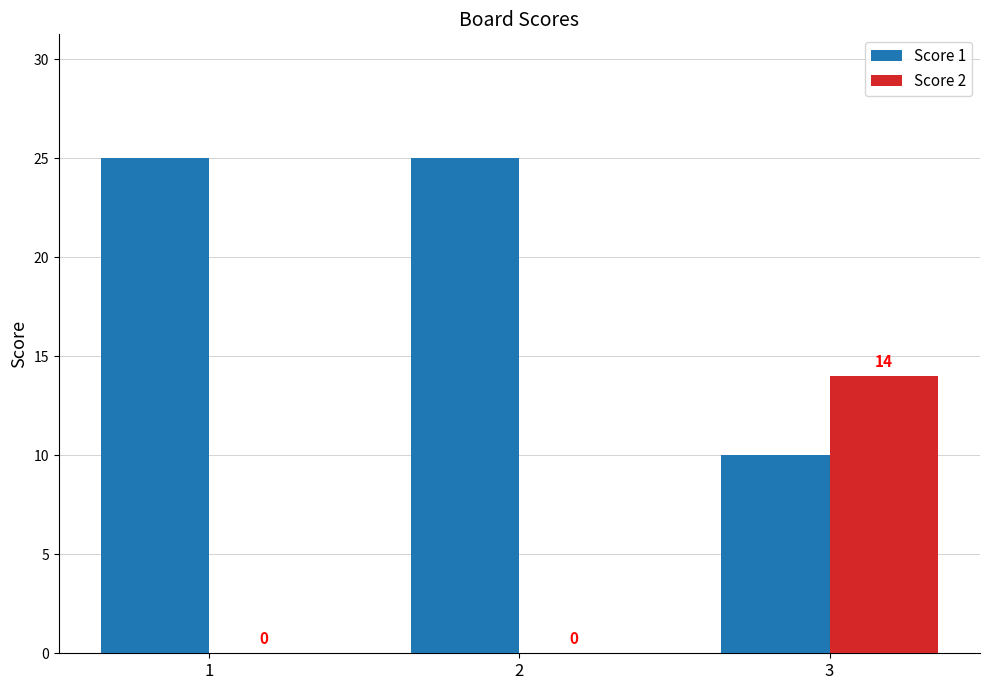

What is the difference between the Score 2 values at 2 and 3?

14